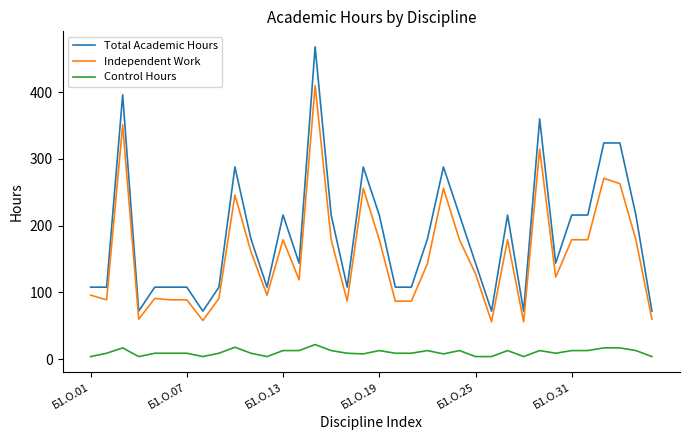

Which series has the largest total across all categories?

Total Academic Hours